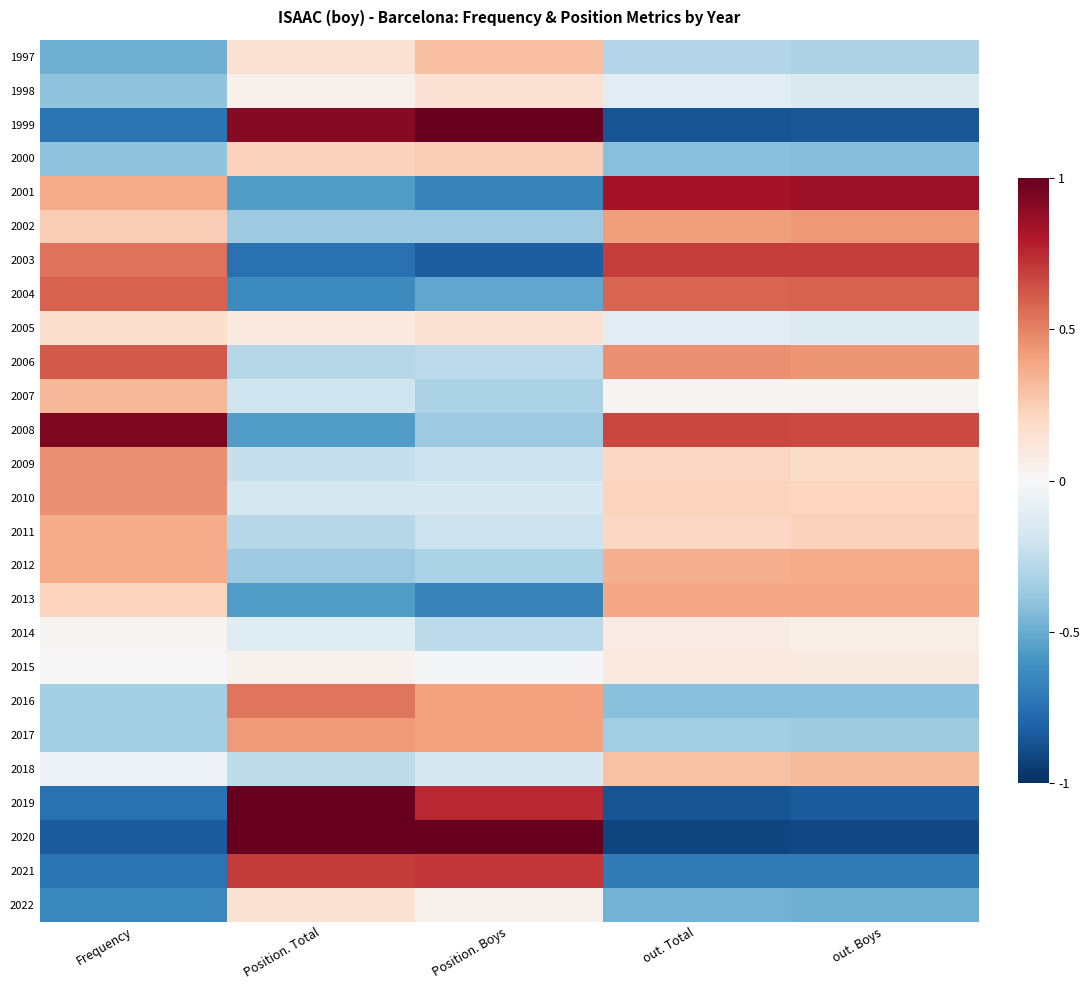

What is the minimum value shown in the chart?

-0.9